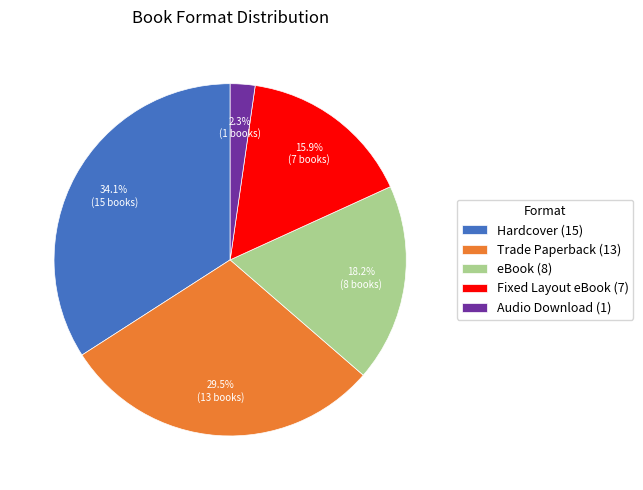

Does eBook account for over 50% of the chart?

No